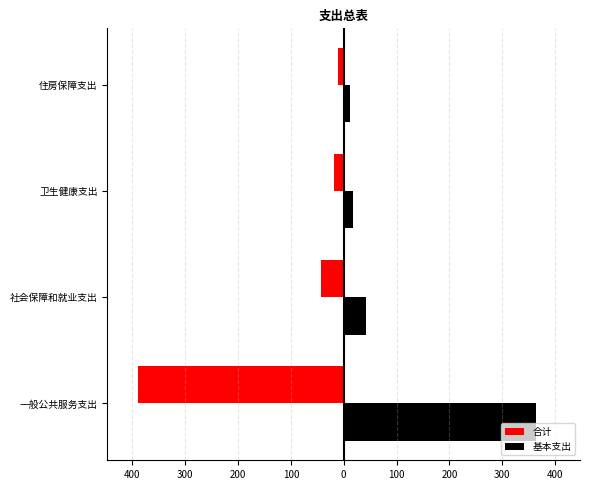

Reading left to right, what are all the values shown in this chart?

合计: -388.5	-42.2	-17.7	-11.6
基本支出: 363.1	42.2	17.7	11.6